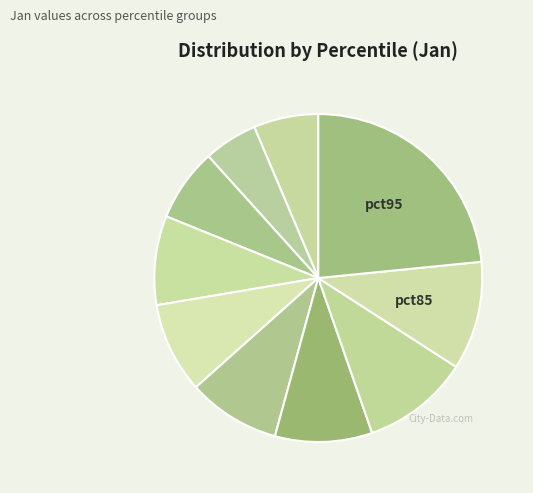

Count the number of slices in the pie.

10